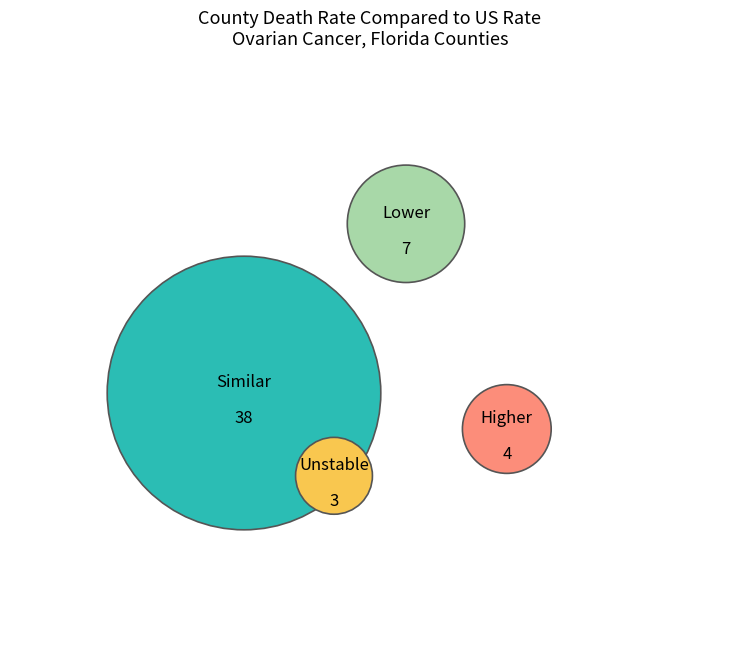

To the nearest percent, what is the average slice percentage?

25%